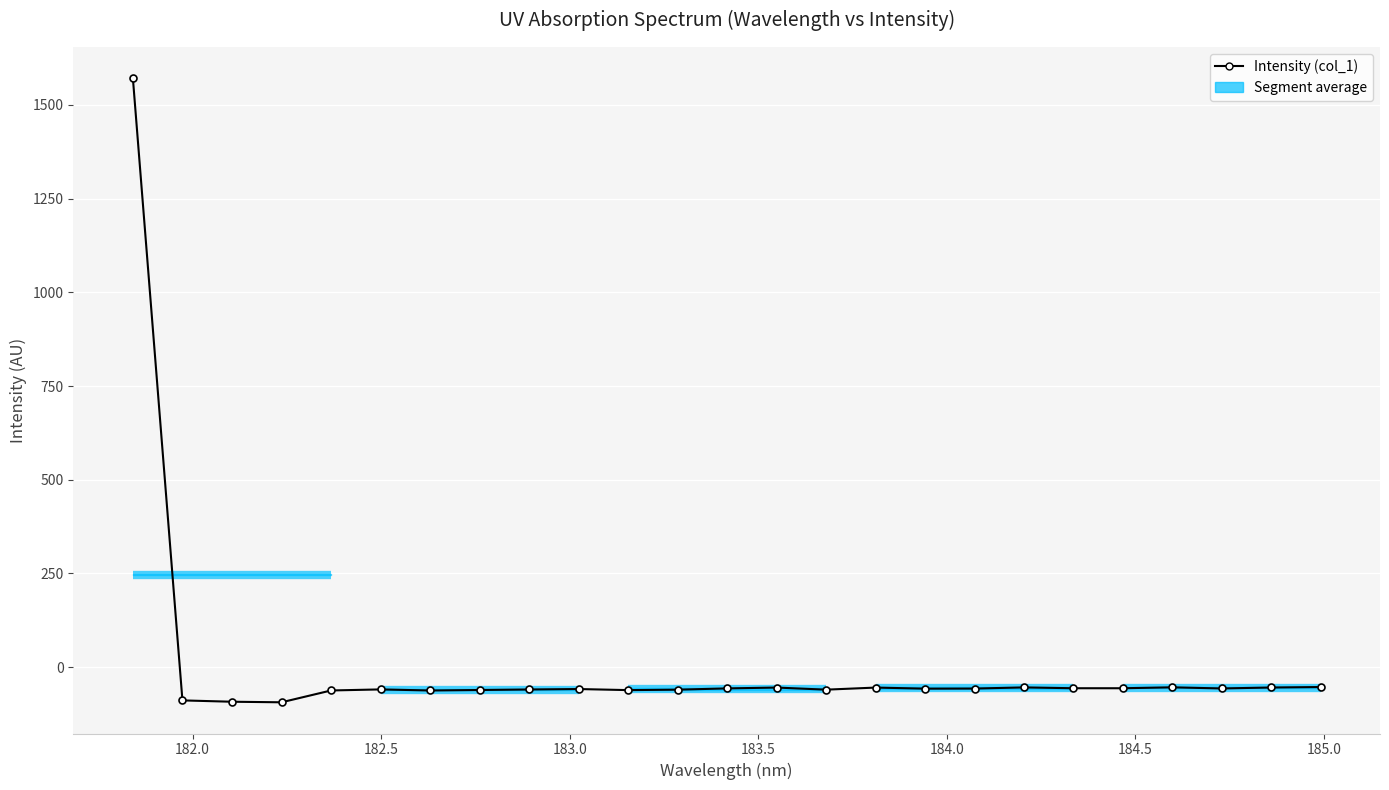

How many points are lower than both their immediate neighbors (excluding endpoints)?

7